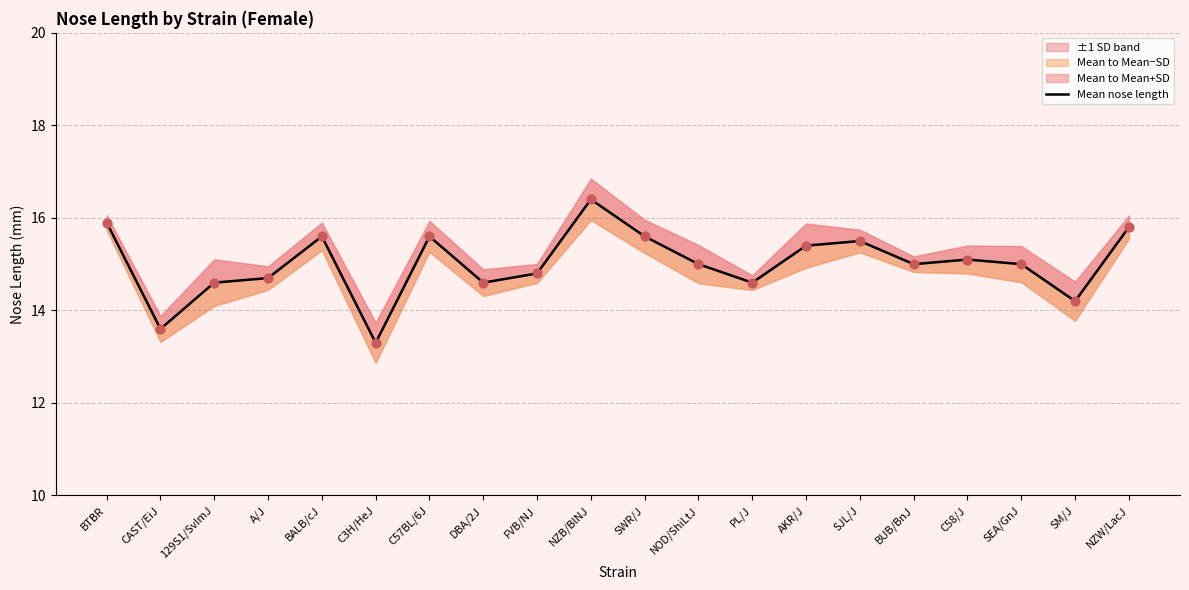

Approximately how many times larger is the value at BUB/BnJ compared to SEA/GnJ?

1.0